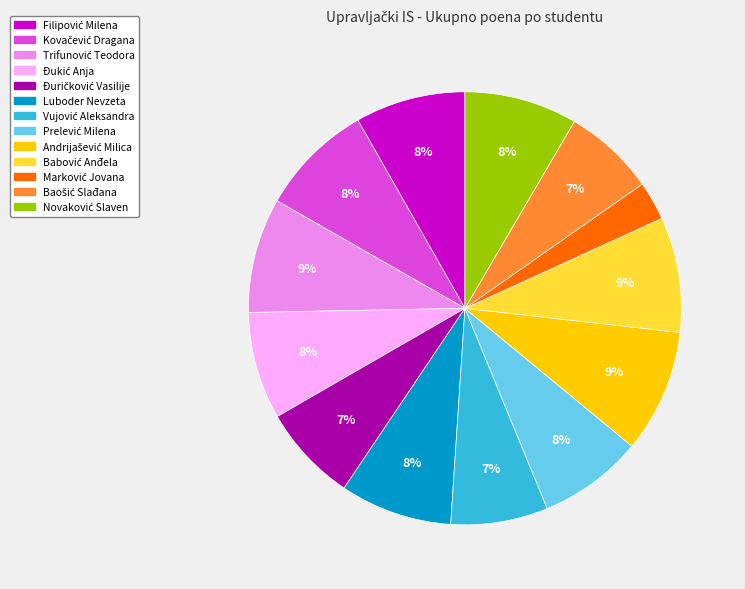

Does any single category account for the majority?

No